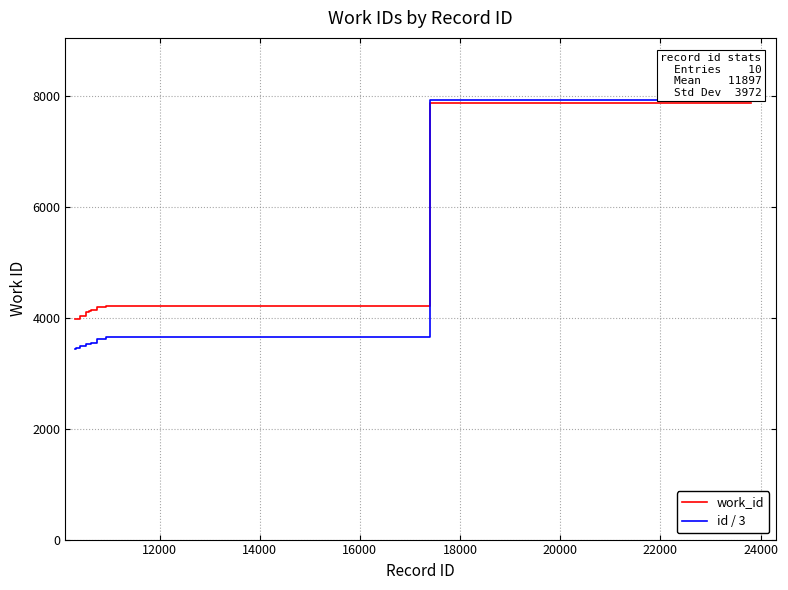

Which series has the widest spread of values?

id / 3